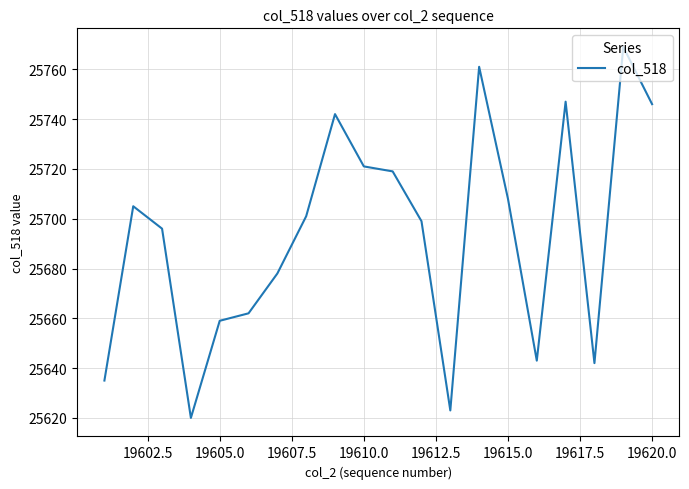

What is the greatest value displayed?

25769